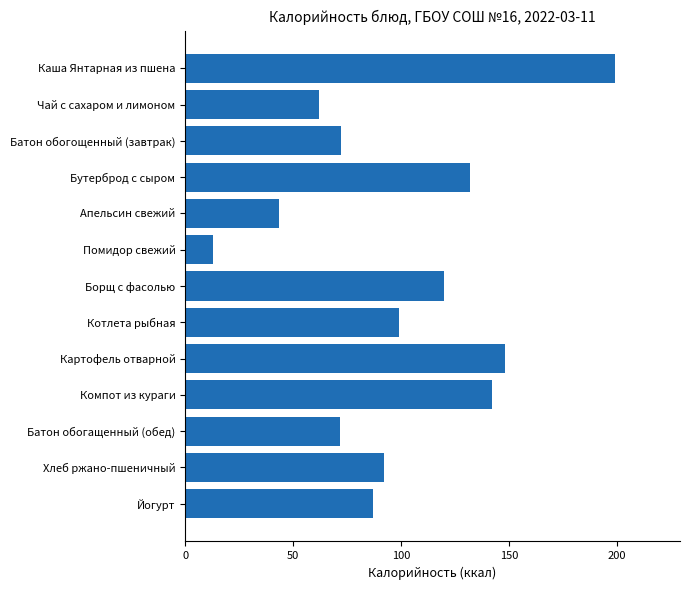

The chart shows a value of 43.3 at Апельсин свежий. True or false?

True